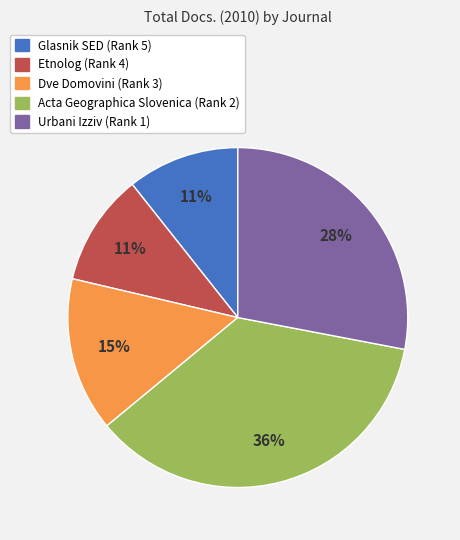

To the nearest percent, what portion does Urbani Izziv (Rank 1) represent?

28%